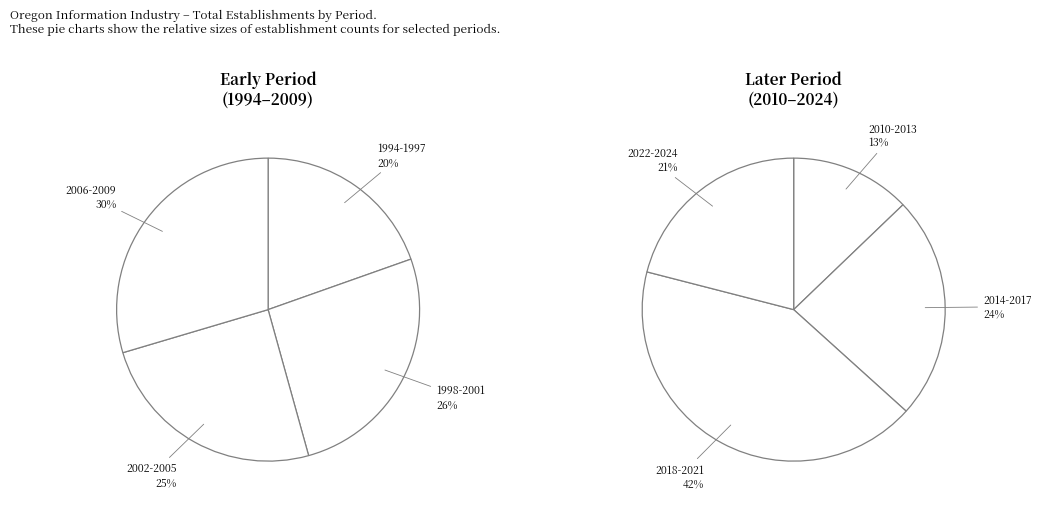

The 2020 slice represents 20% of the pie. True or false?

False